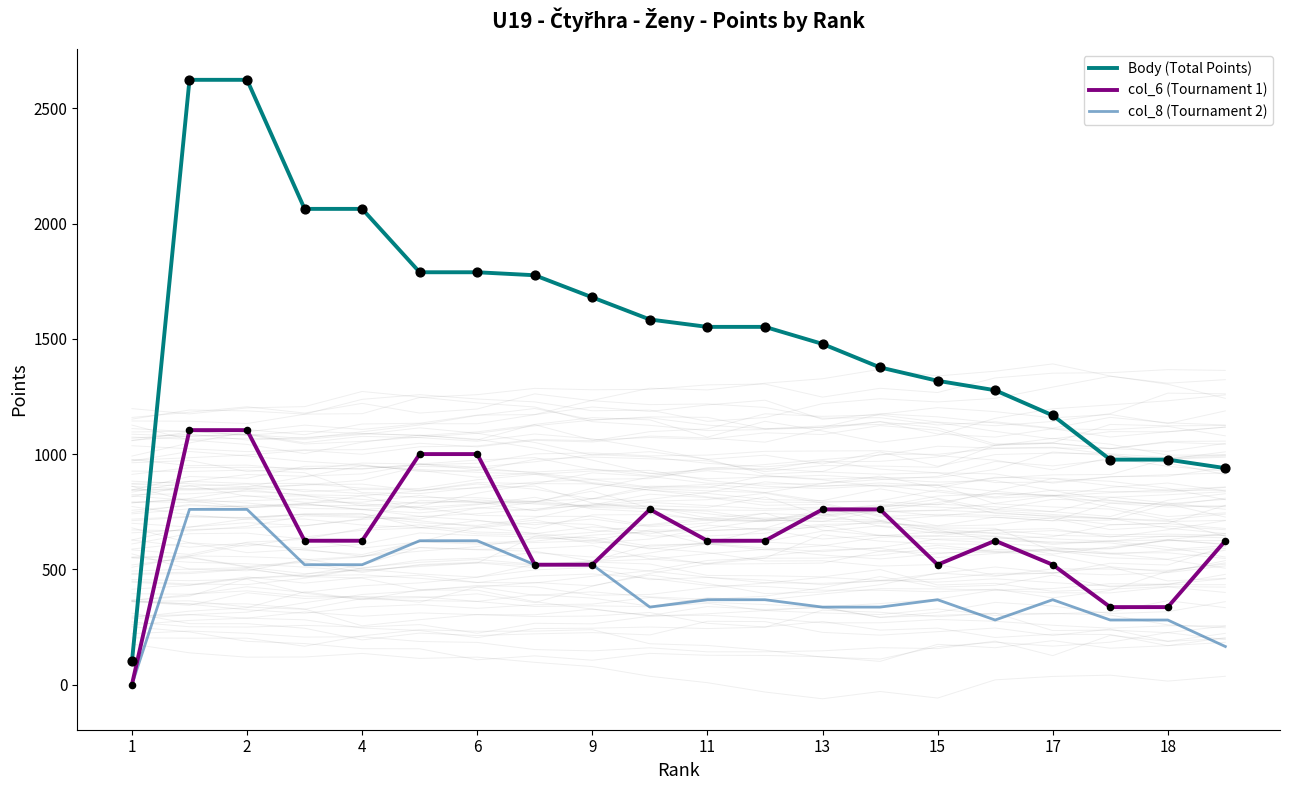

Which series has the largest Y range (max minus min)?

Body (Total Points)